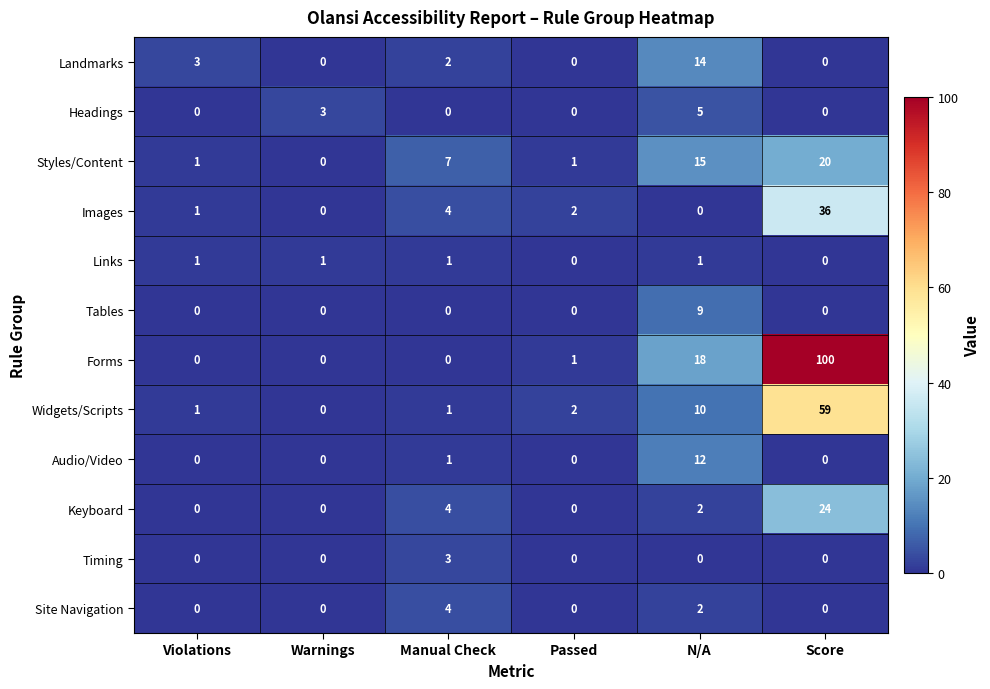

List the series in order of their peak value, highest first.

Forms, Widgets/Scripts, Images, Keyboard, Styles/Content, Landmarks, Audio/Video, Tables, Headings, Site Navigation, Timing, Links